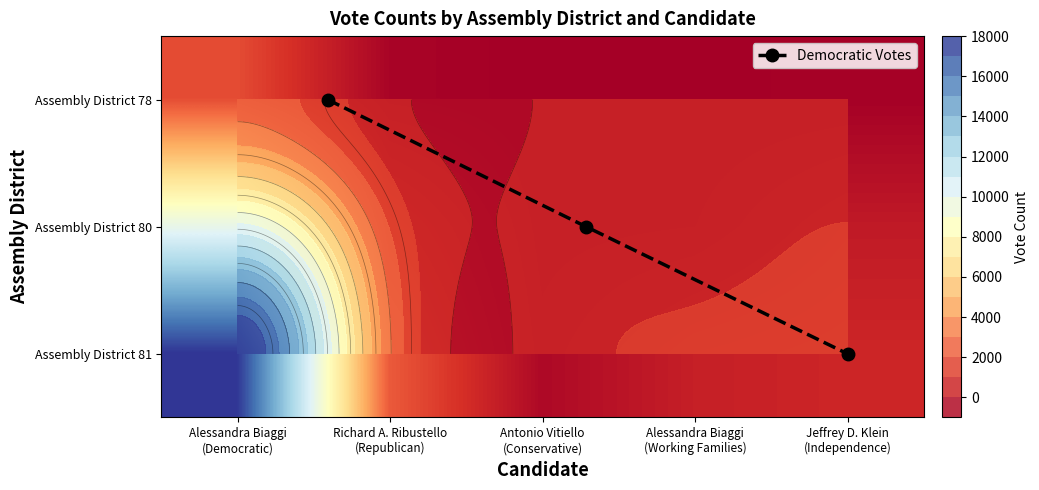

What is the approximate value of Assembly District 81 at Antonio Vitiello (Conservative), to the nearest 10?

400